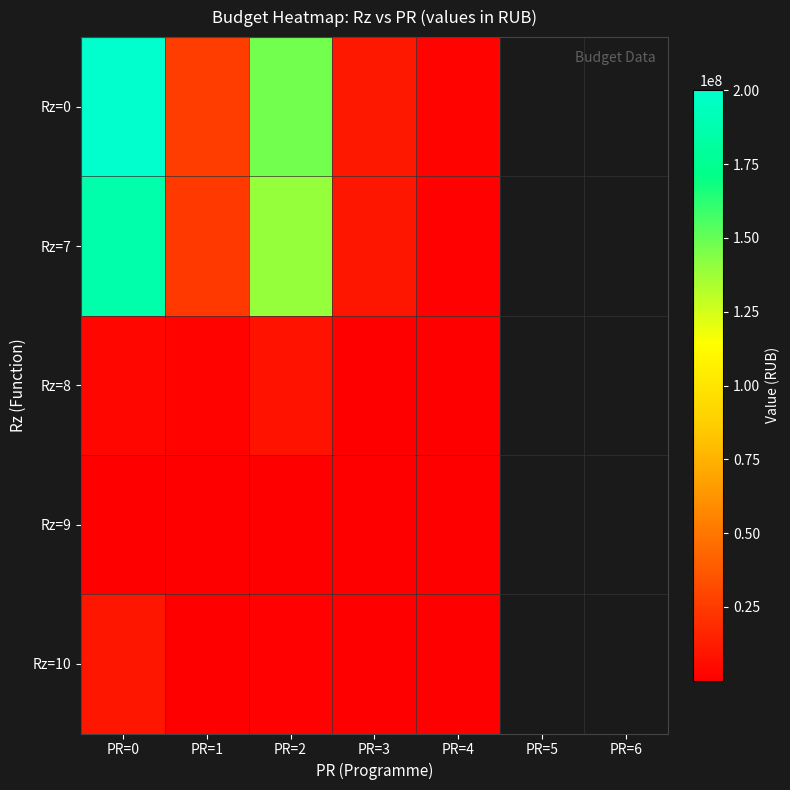

Rank the series at PR=3 from highest to lowest value.

Rz=0, Rz=7, Rz=10, Rz=8, Rz=9